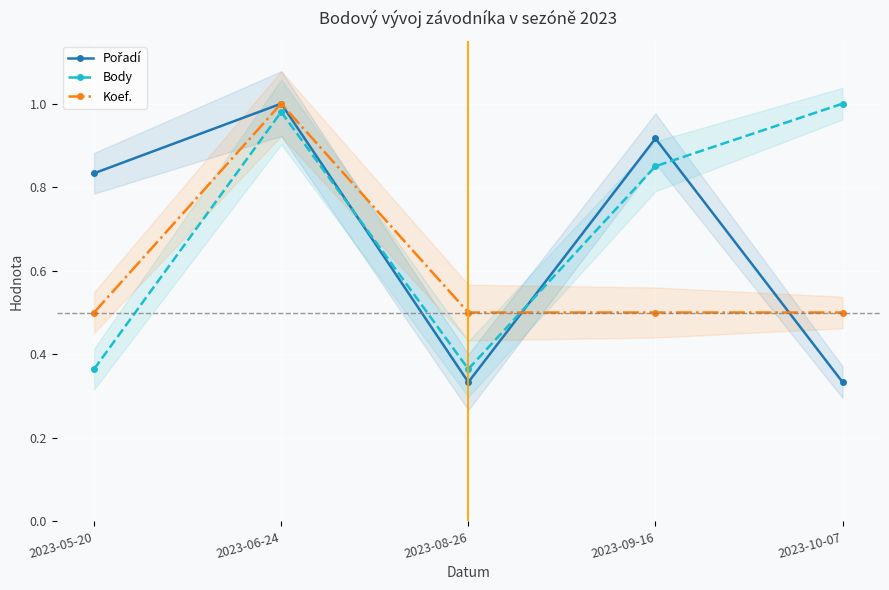

What is the sum of all Pořadí values?

3.4